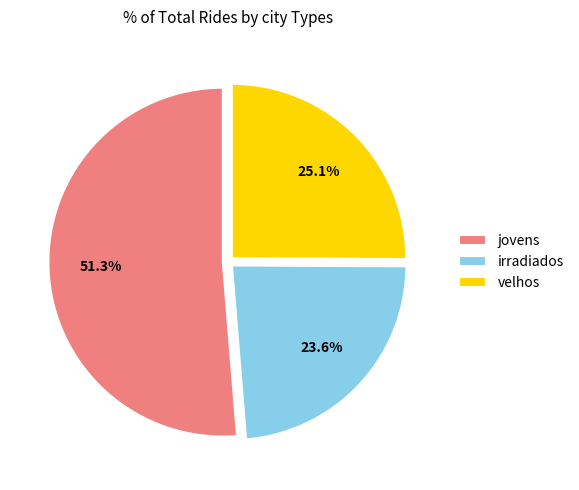

How much of the chart is everything except jovens?

48.7%